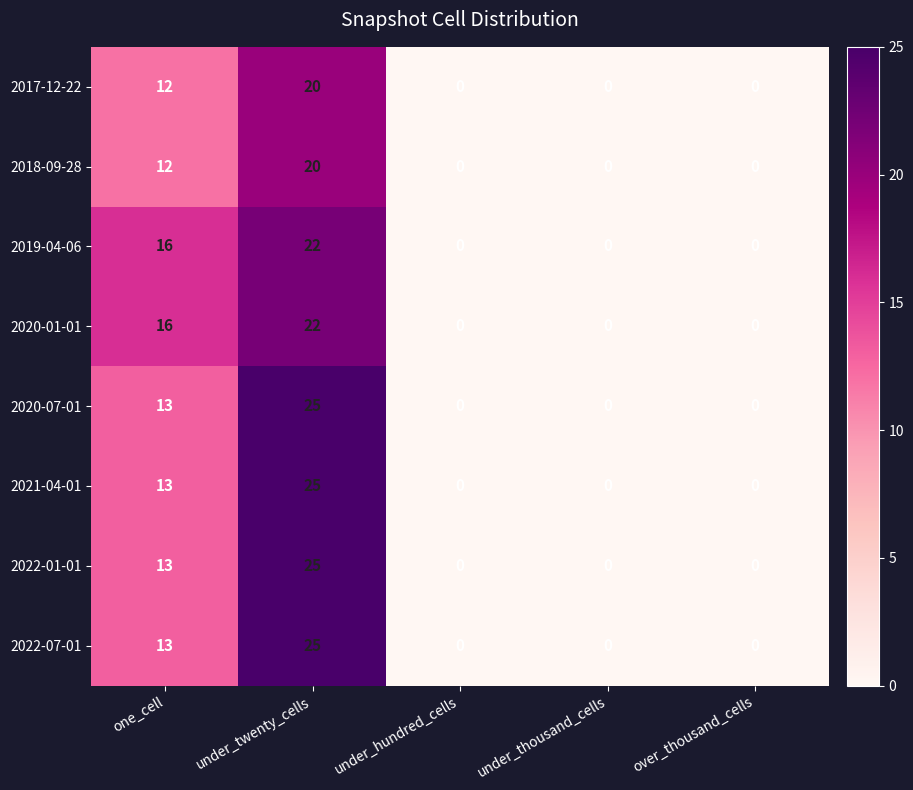

Is it true that 2022-07-01 equals 20 at one_cell?

False